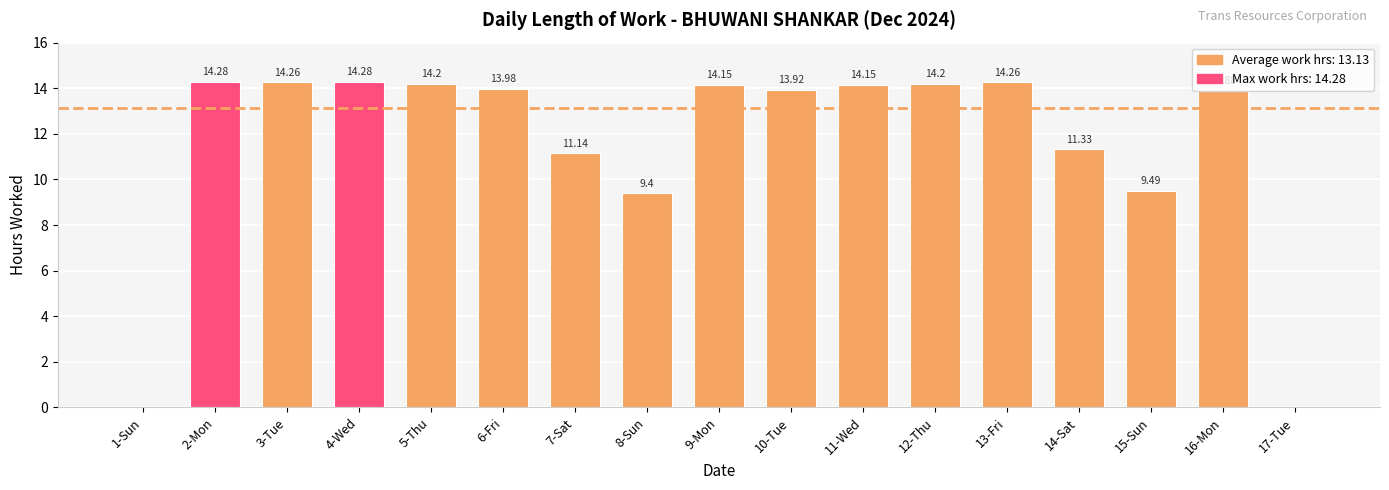

What is the ratio of the value at 15-Sun to the value at 16-Mon?

0.7